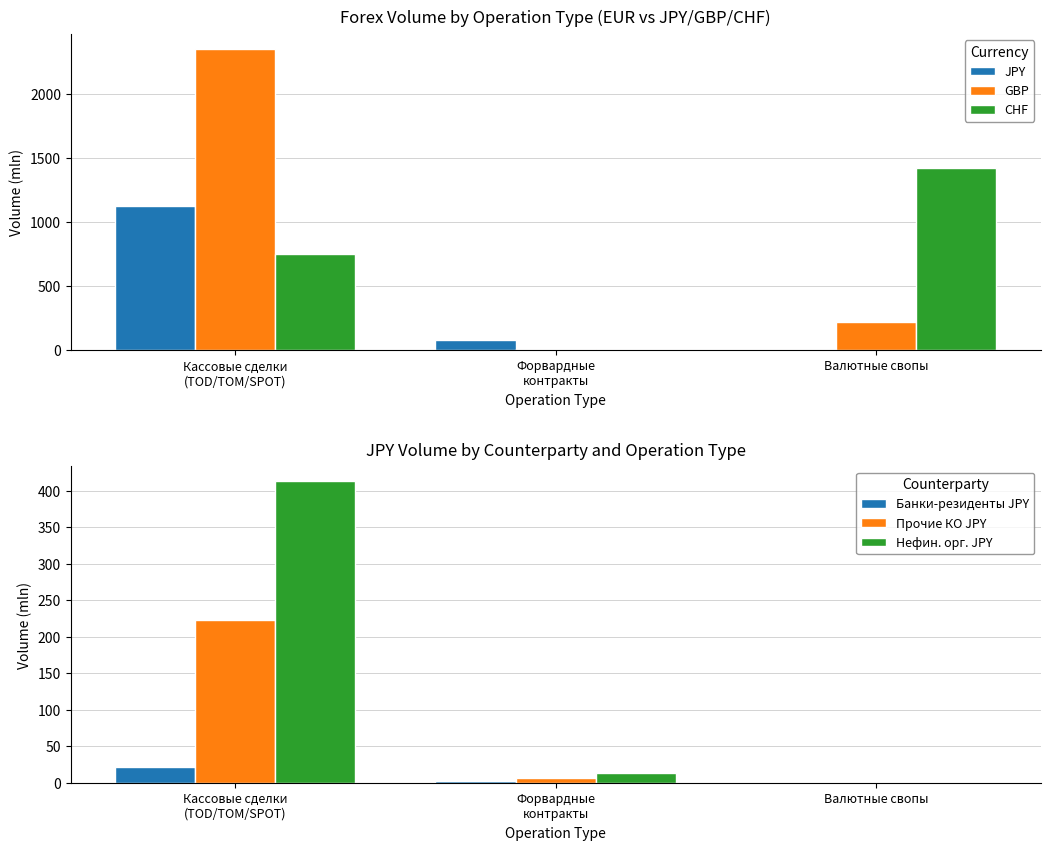

What is the difference between the maximum and minimum values in the JPY series?

1129.0